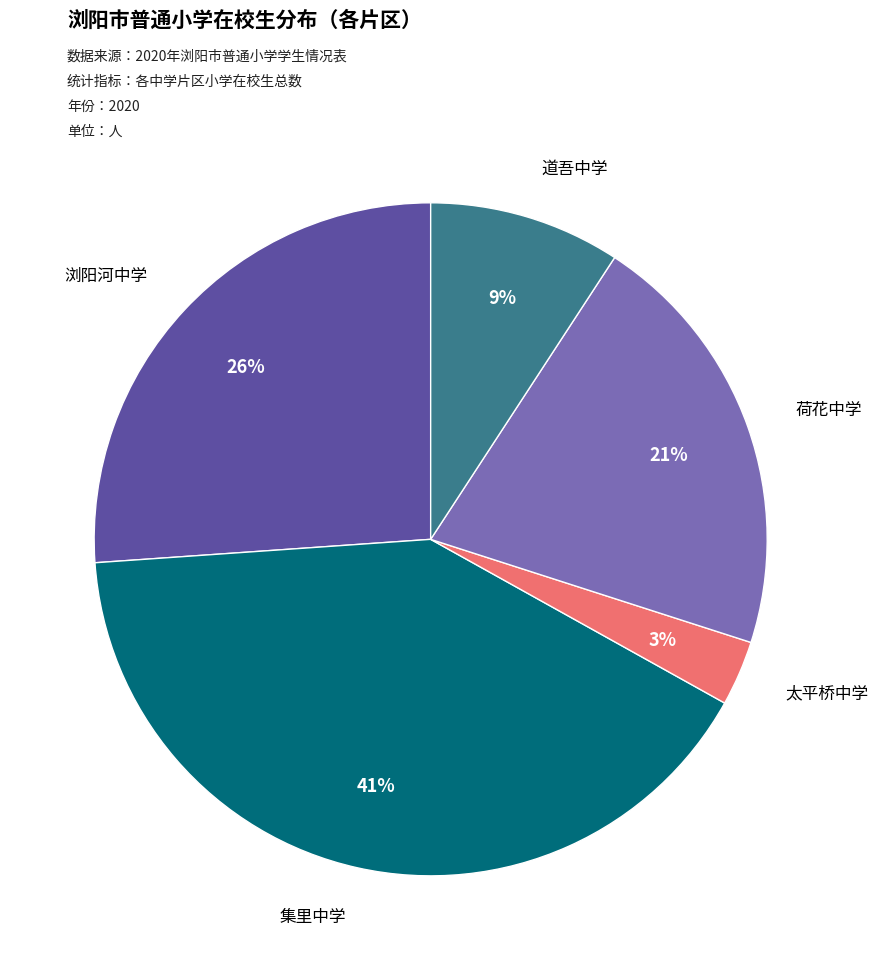

To the nearest percent, what is the difference between the 集里中学 and 浏阳河中学 slice percentages?

15%